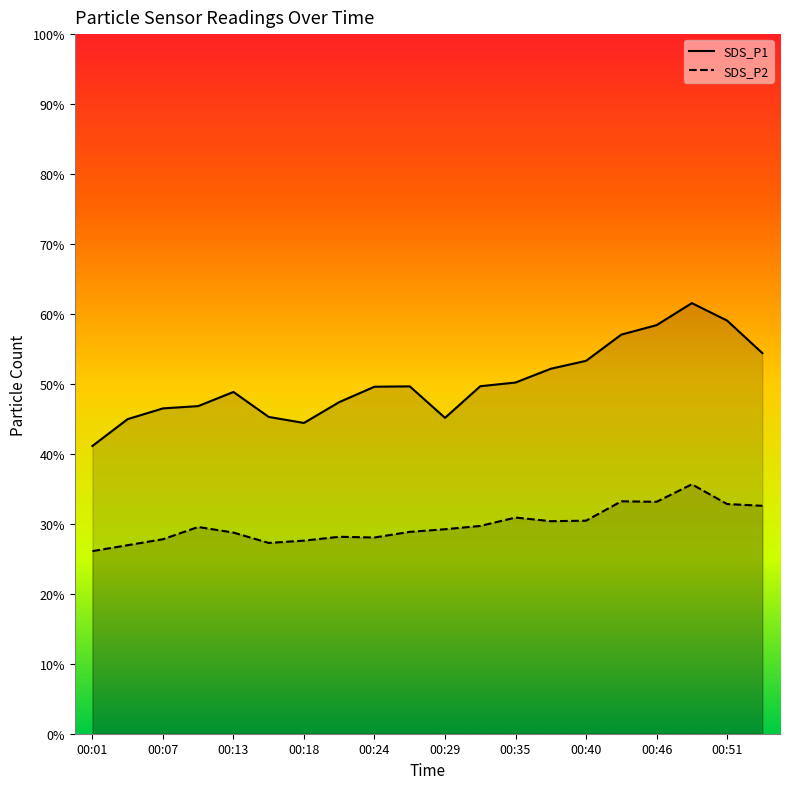

True or false: SDS_P1 has more than 2 interior local peaks.

True